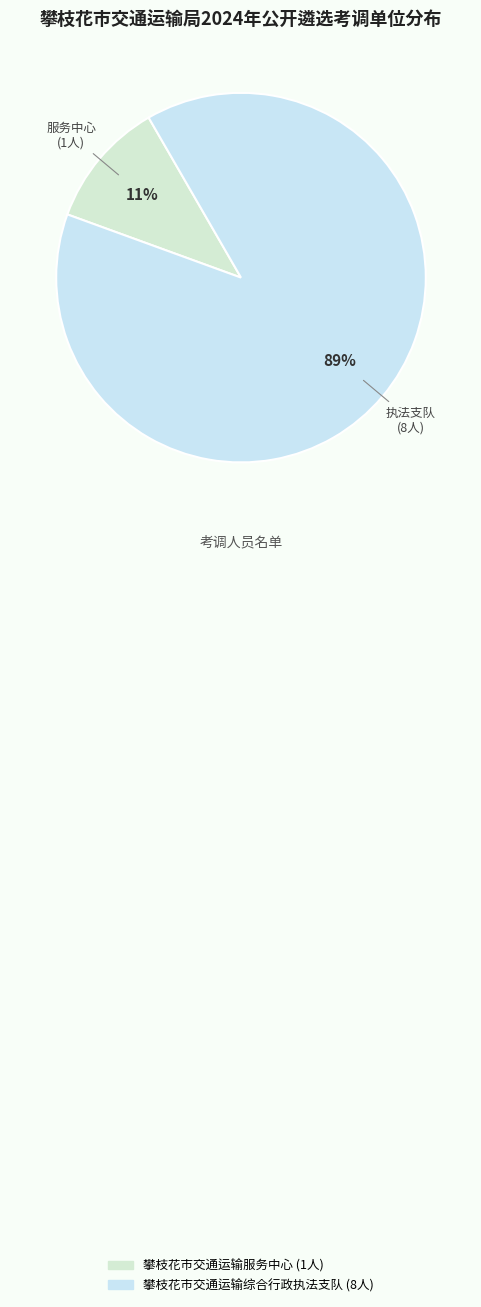

To the nearest percent, what is the average slice percentage?

50%